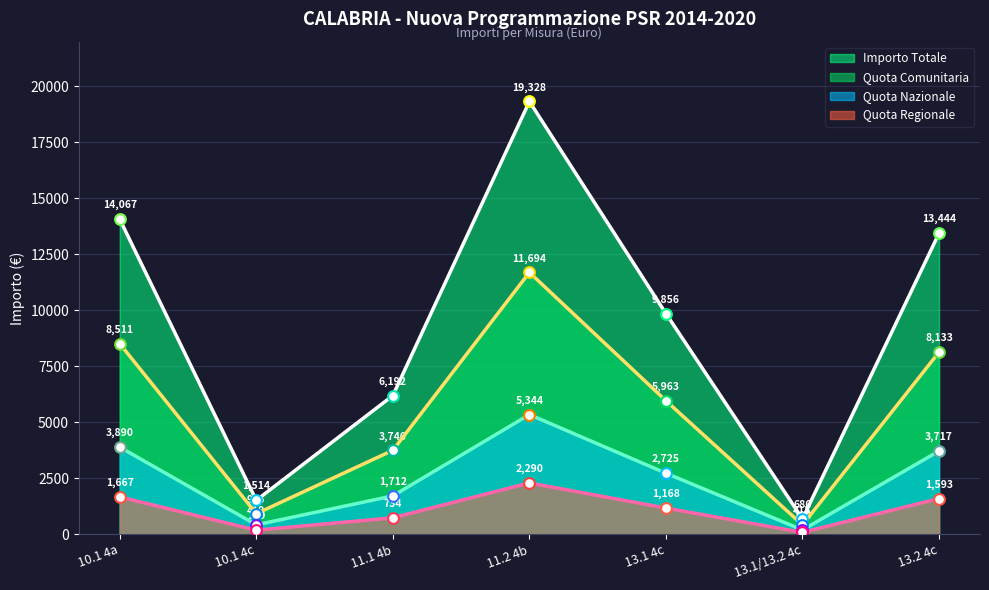

Which series contains the lowest Y value?

Quota Regionale